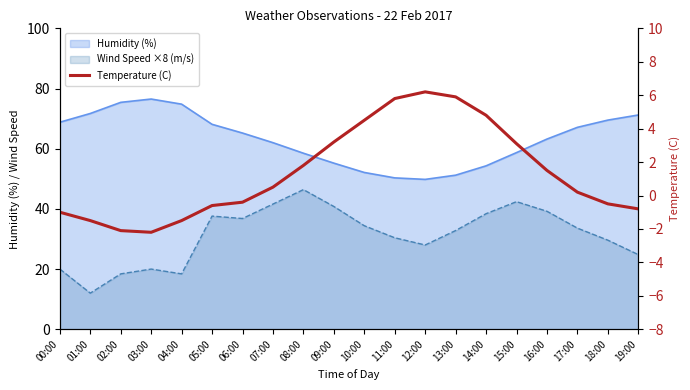

What is the label of the 6th point from the left?

05:00